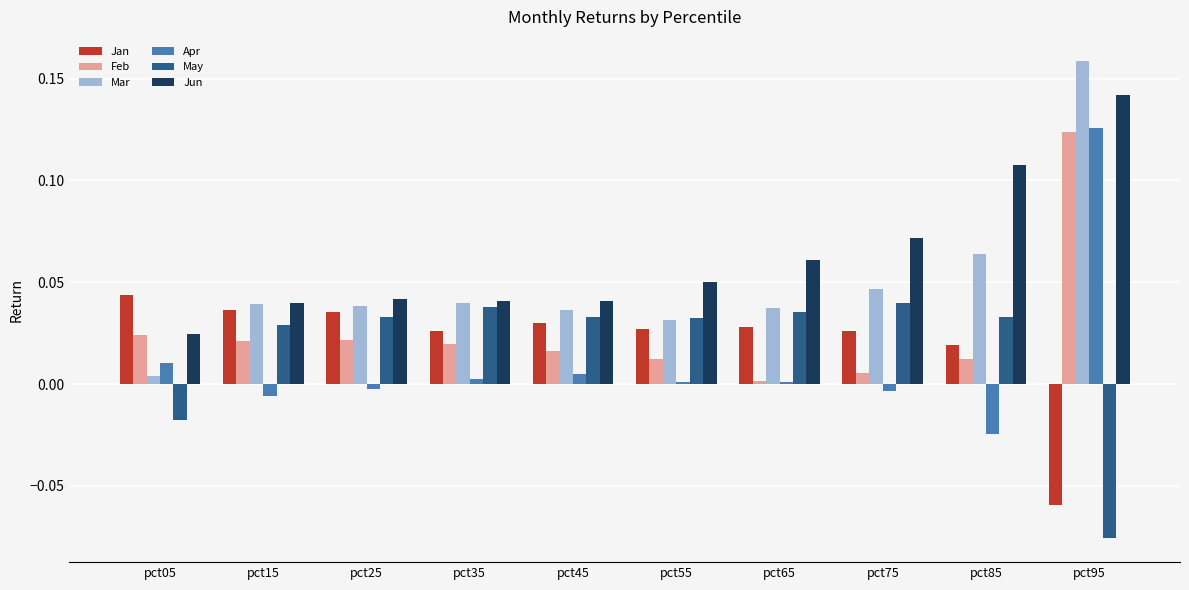

Which series changed the most between pct05 and pct15?

May